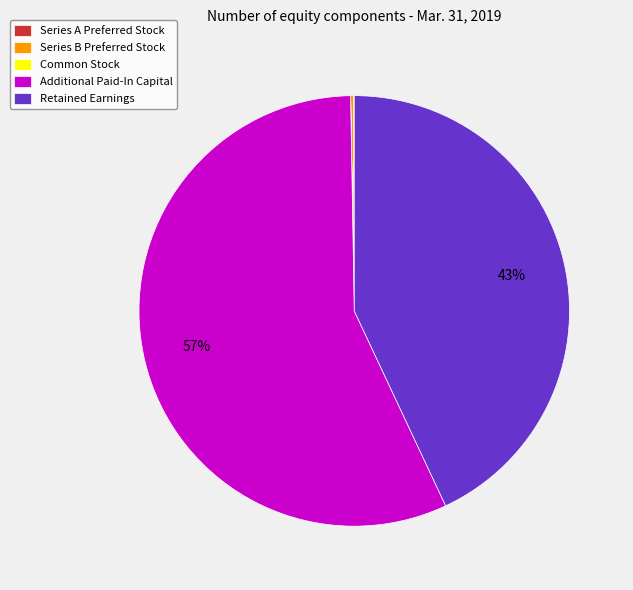

To the nearest percent, what is the difference between the largest and smallest slice percentages?

57%